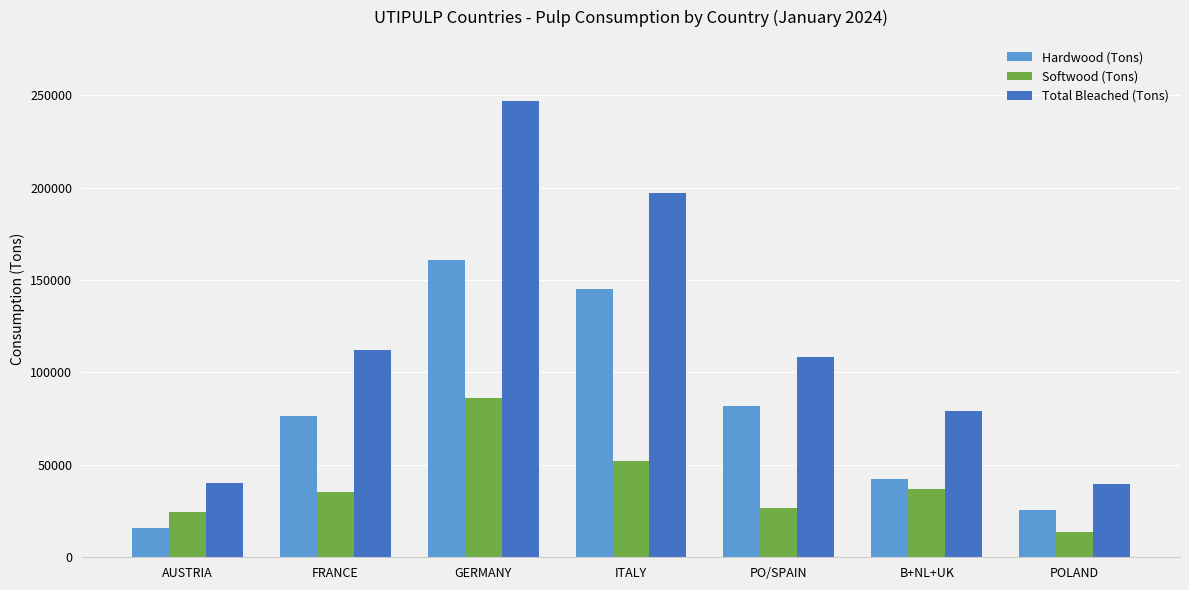

Which series has the largest total across all categories?

Total Bleached (Tons)